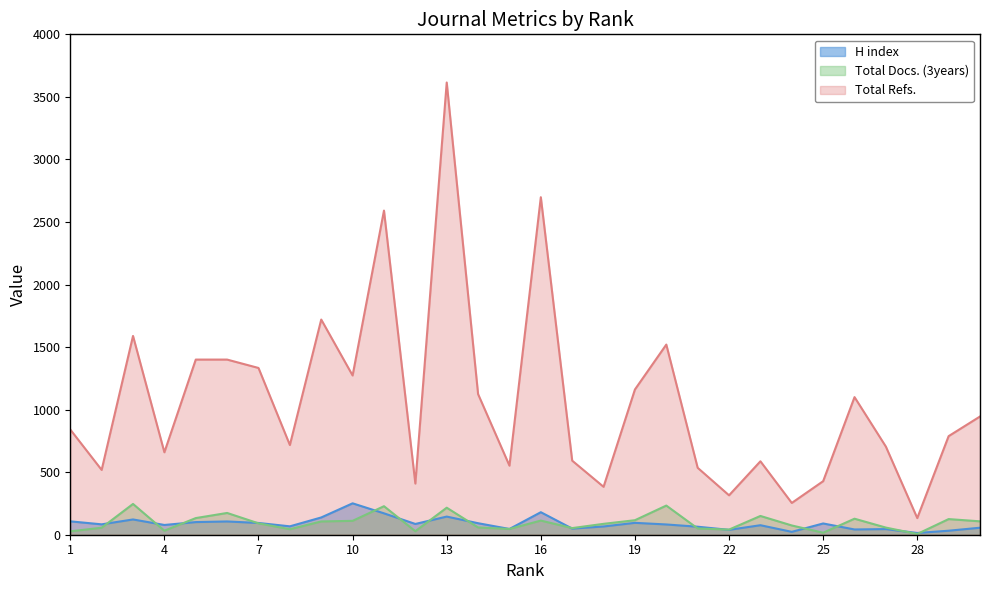

What is the value of the Total Docs. (3years) point at the 3rd from the left?

246